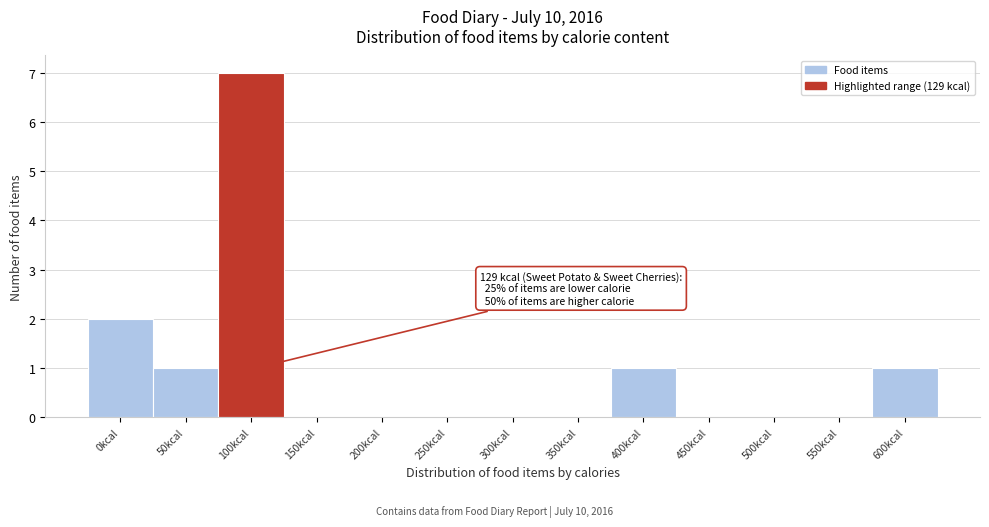

Reading left to right, transcribe all the data shown in this chart.

0kcal=2	50kcal=1	100kcal=7	150kcal=0	200kcal=0	250kcal=0	300kcal=0	350kcal=0	400kcal=1	450kcal=0	500kcal=0	550kcal=0	600kcal=1